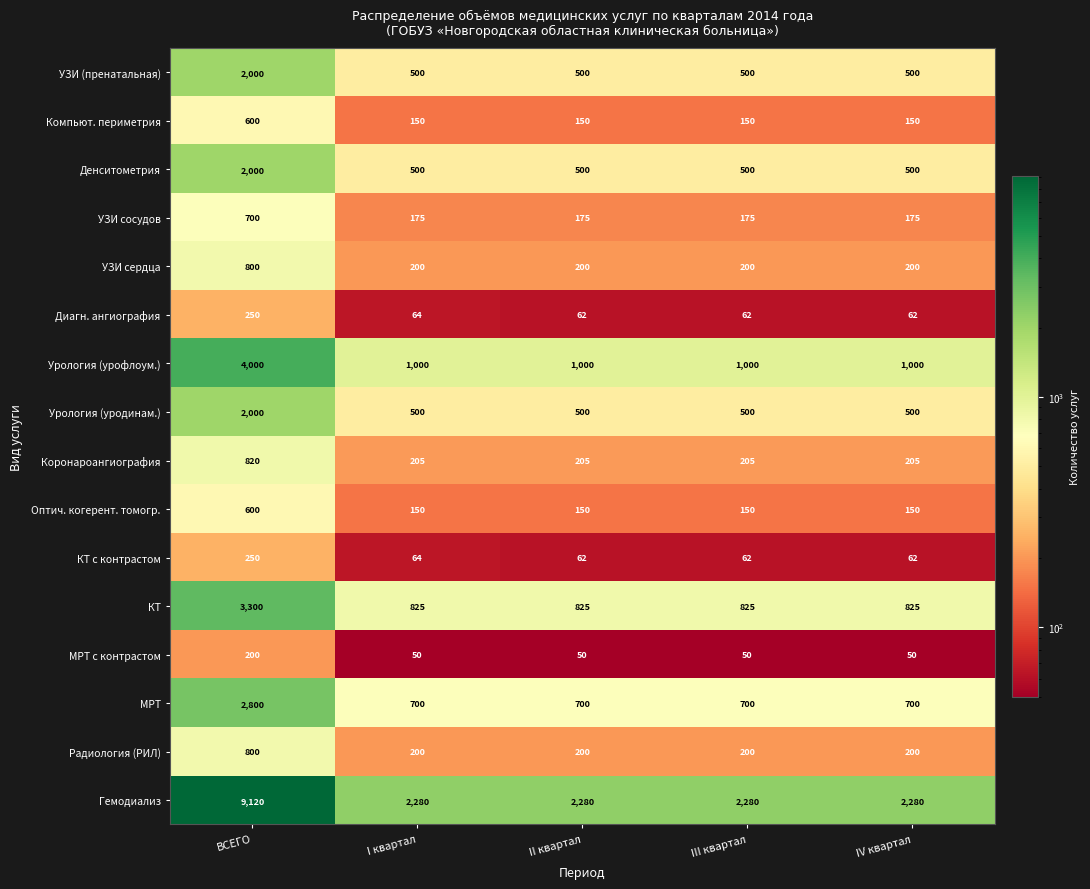

Read the Оптич. когерент. томогр. value at III квартал.

150